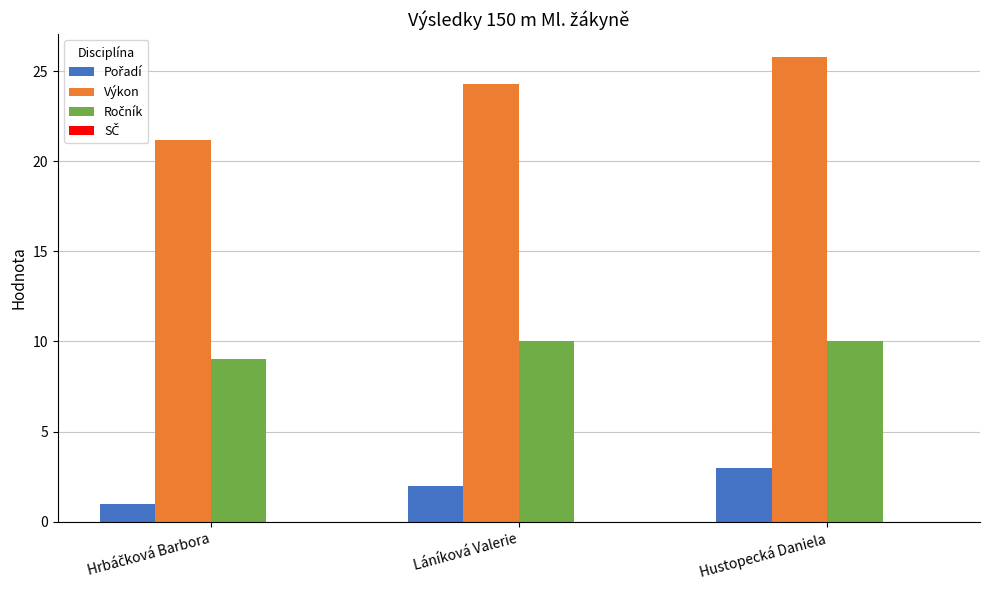

At which label is Výkon closest to 23?

Láníková Valerie